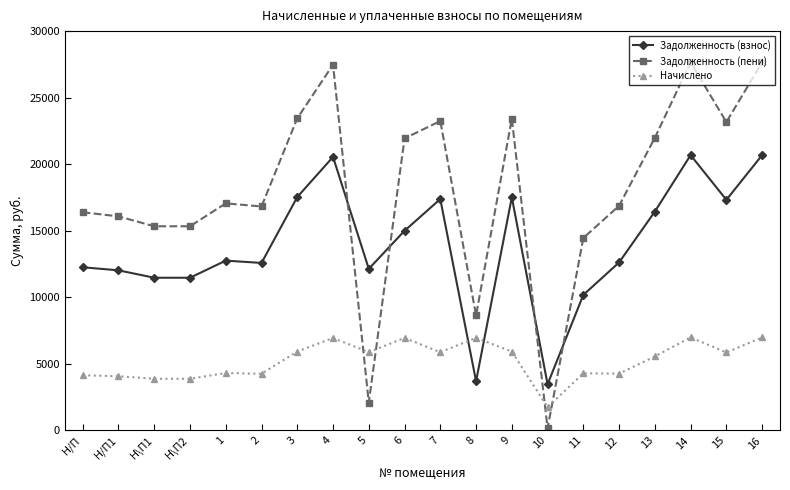

How many times do Начислено and Задолженность (пени) cross each other?

4